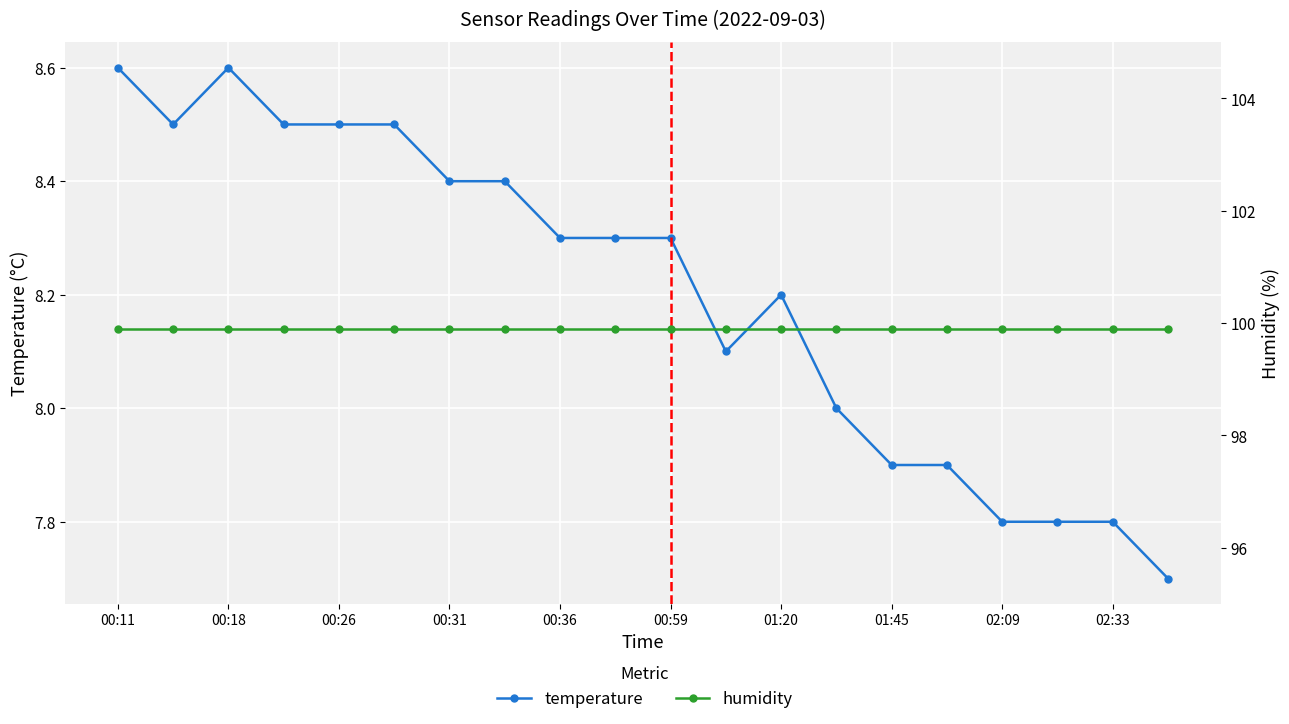

Which series has the widest spread of values?

temperature